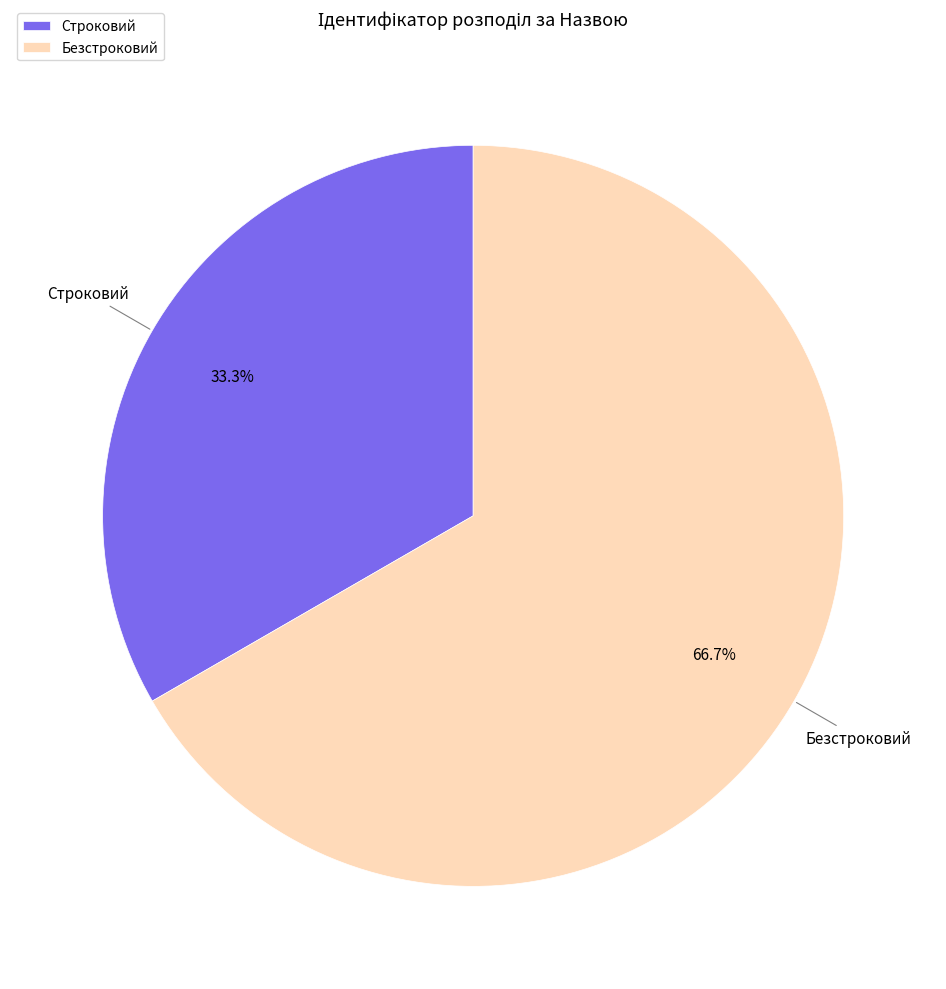

How many slices are in this pie chart?

2